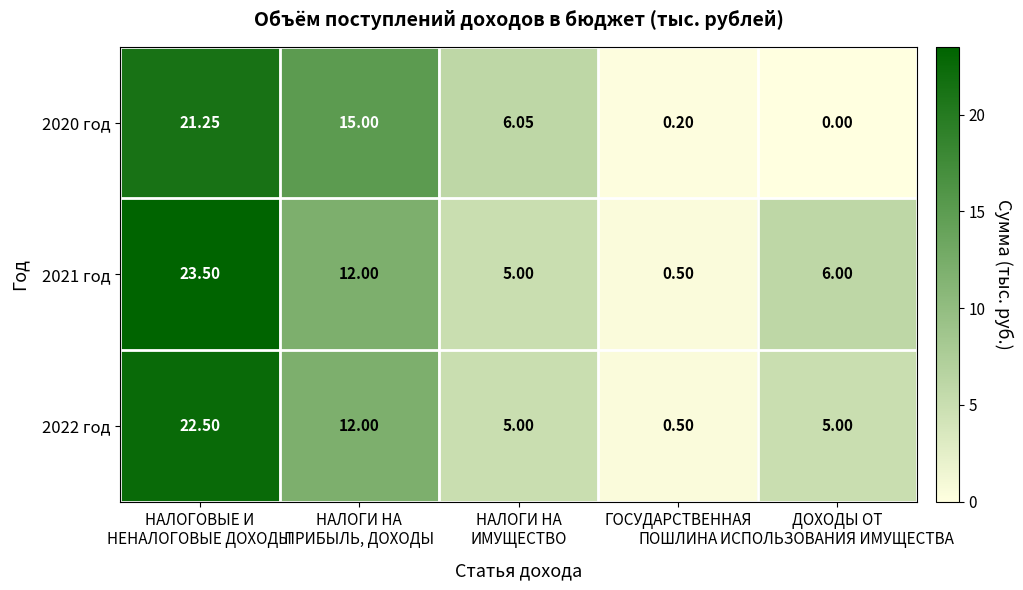

How many values in the 2021 год series are below 6?

2